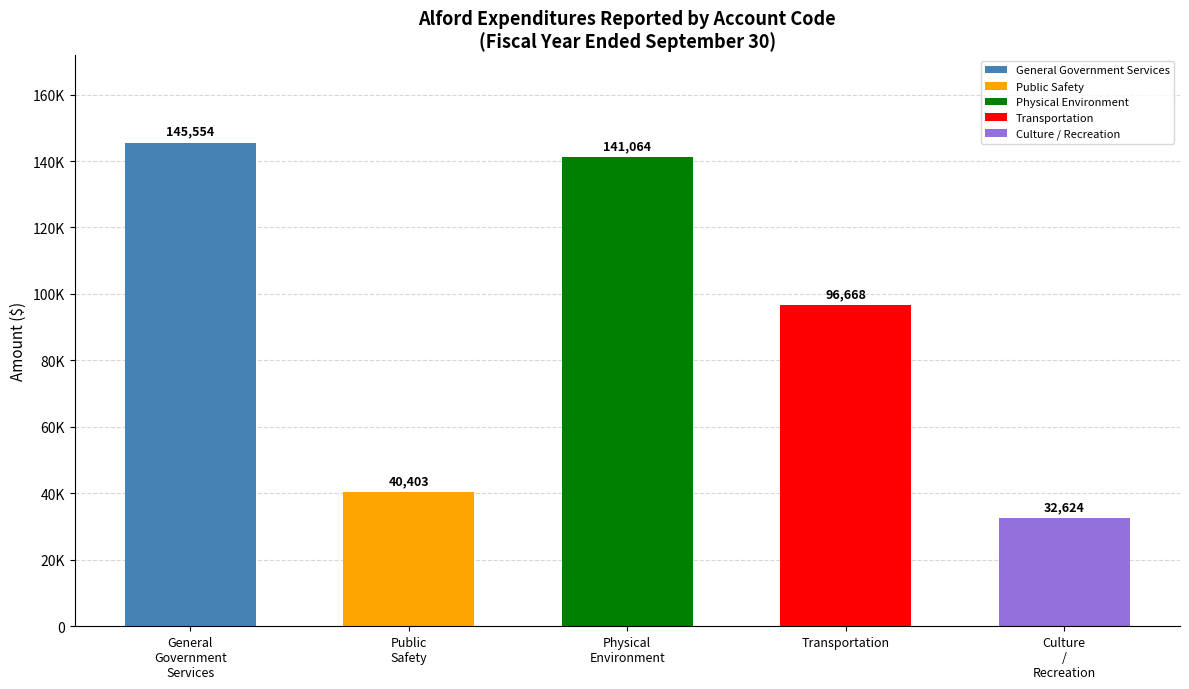

What is the label of the 3rd bar from the left?

Physical
Environment